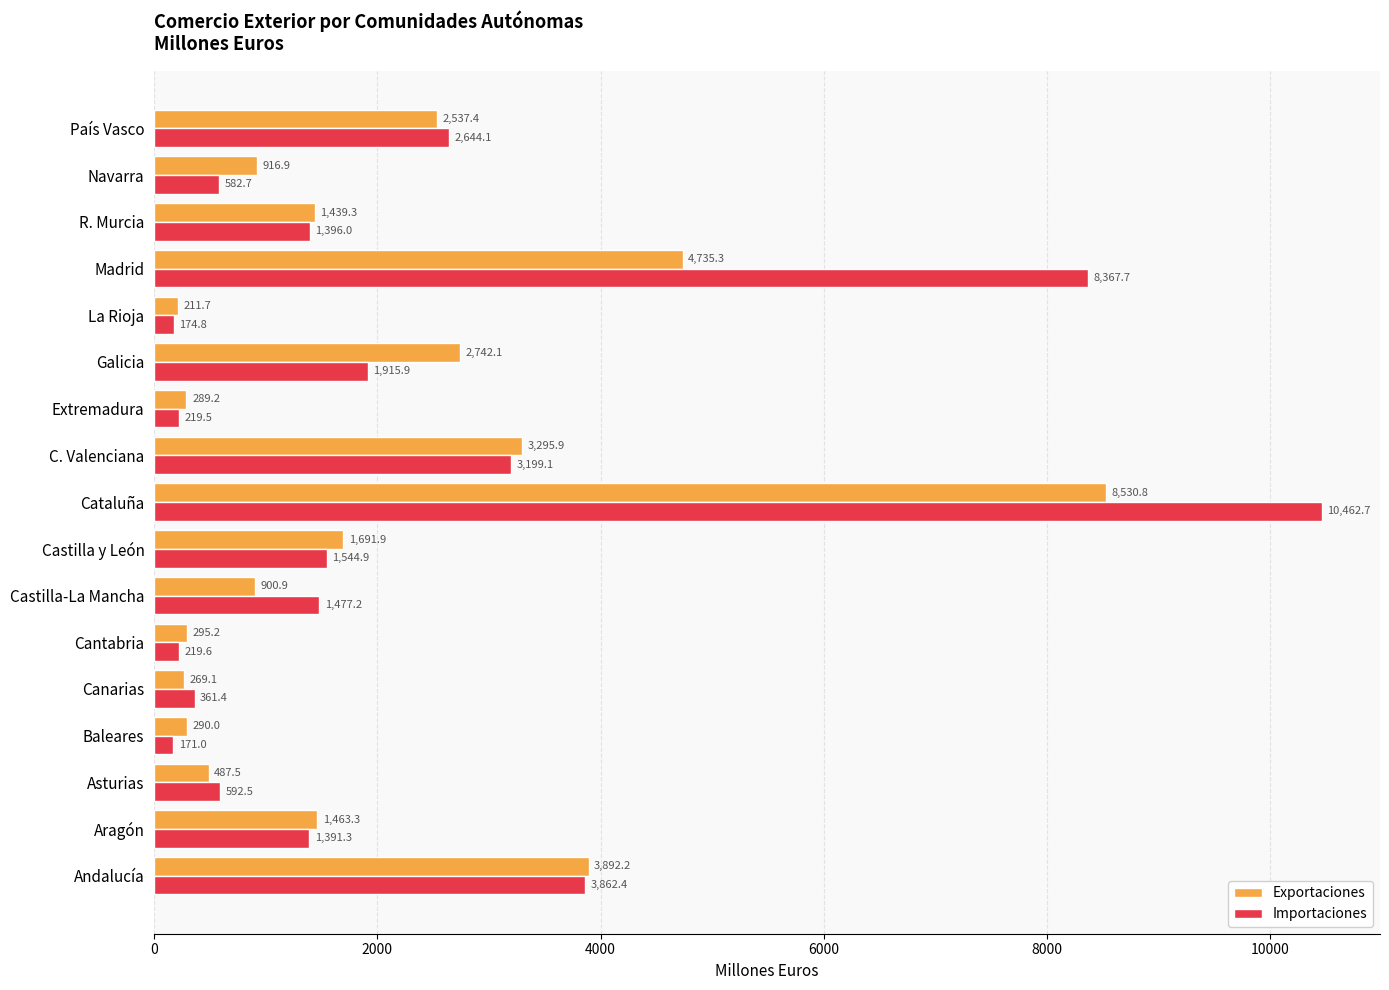

What is the lowest value of the Importaciones series?

171.0